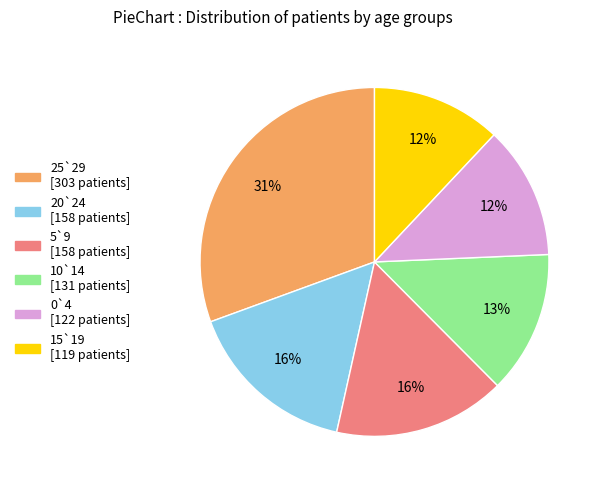

Is it true that 5`9 is 30% of the pie?

False